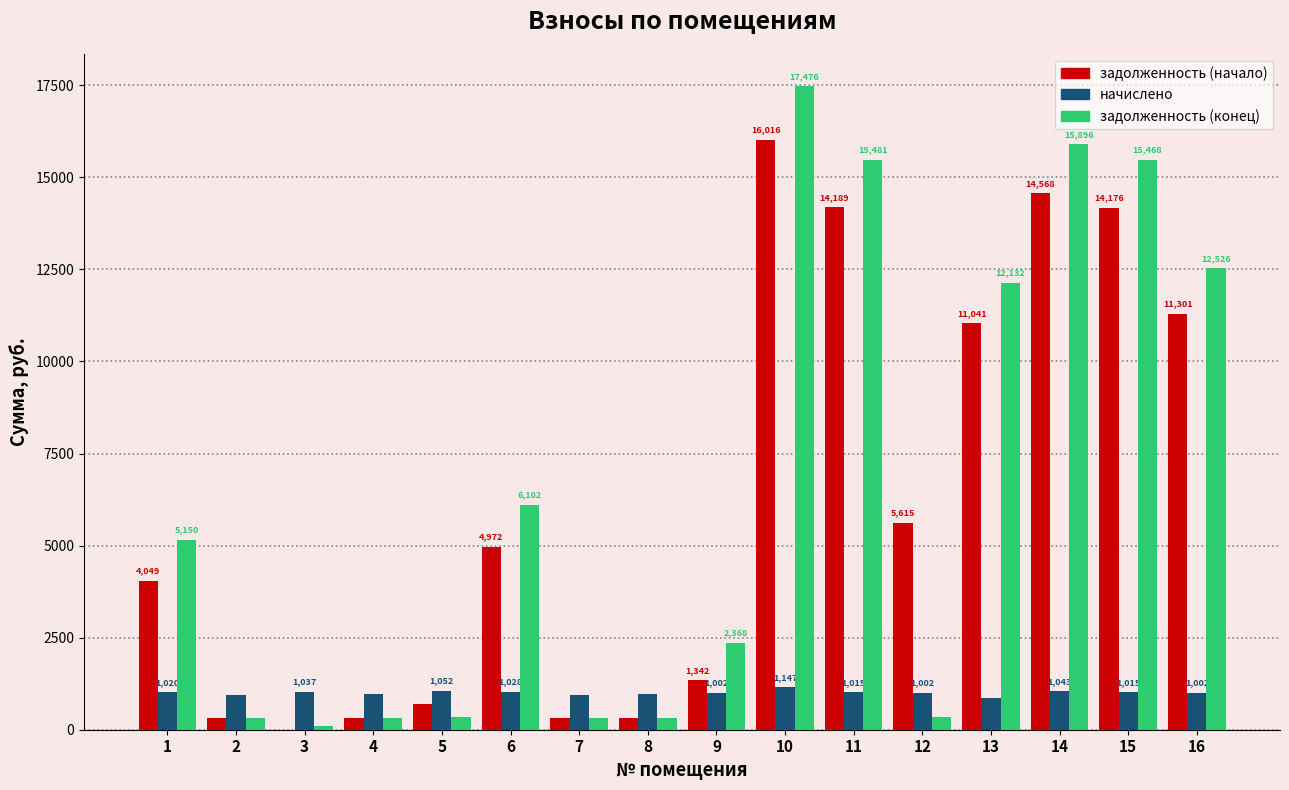

Which series has the largest total across all categories?

задолженность (конец)